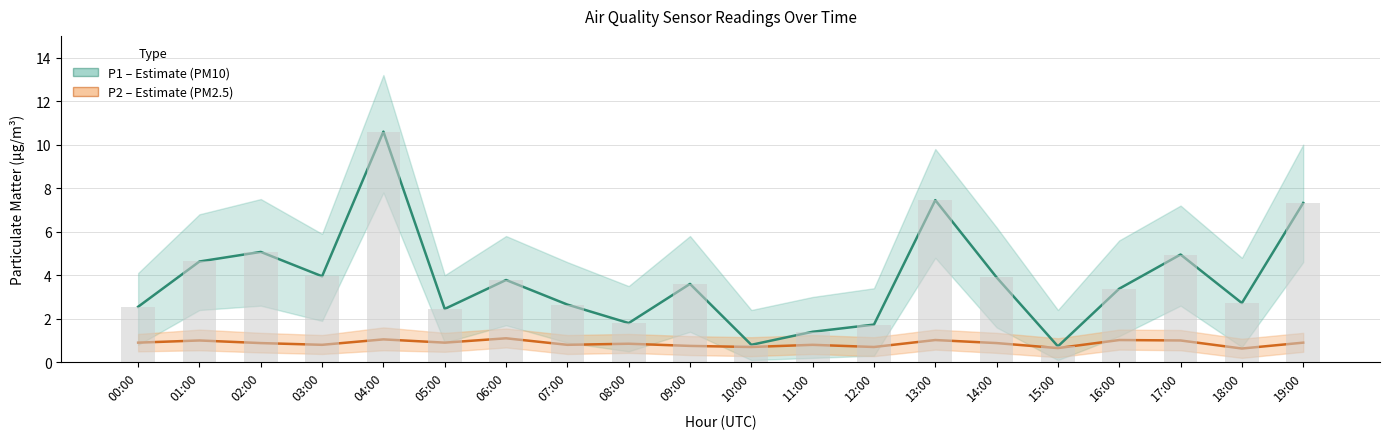

What is the label of the 20th bar from the left?

19:00